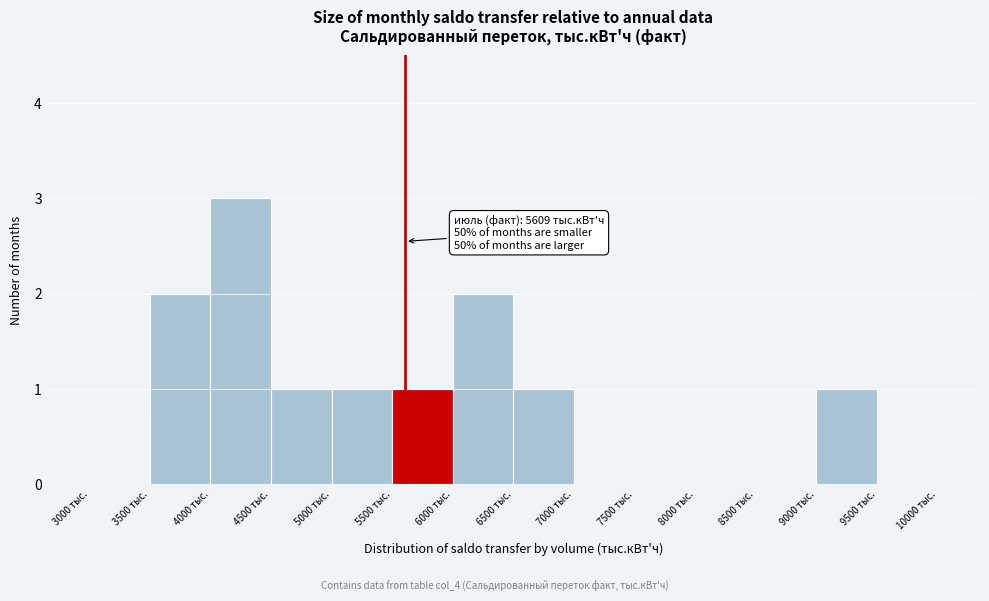

Which range on the x-axis has the tallest bar?

4000 to 4500